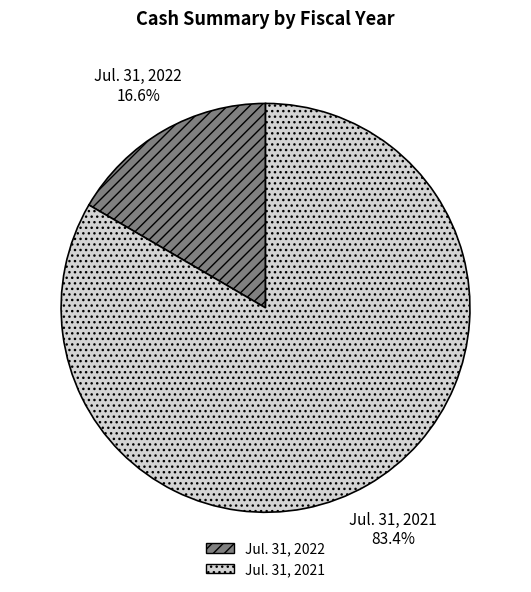

What percentage is NOT represented by Jul. 31, 2021?

16.6%